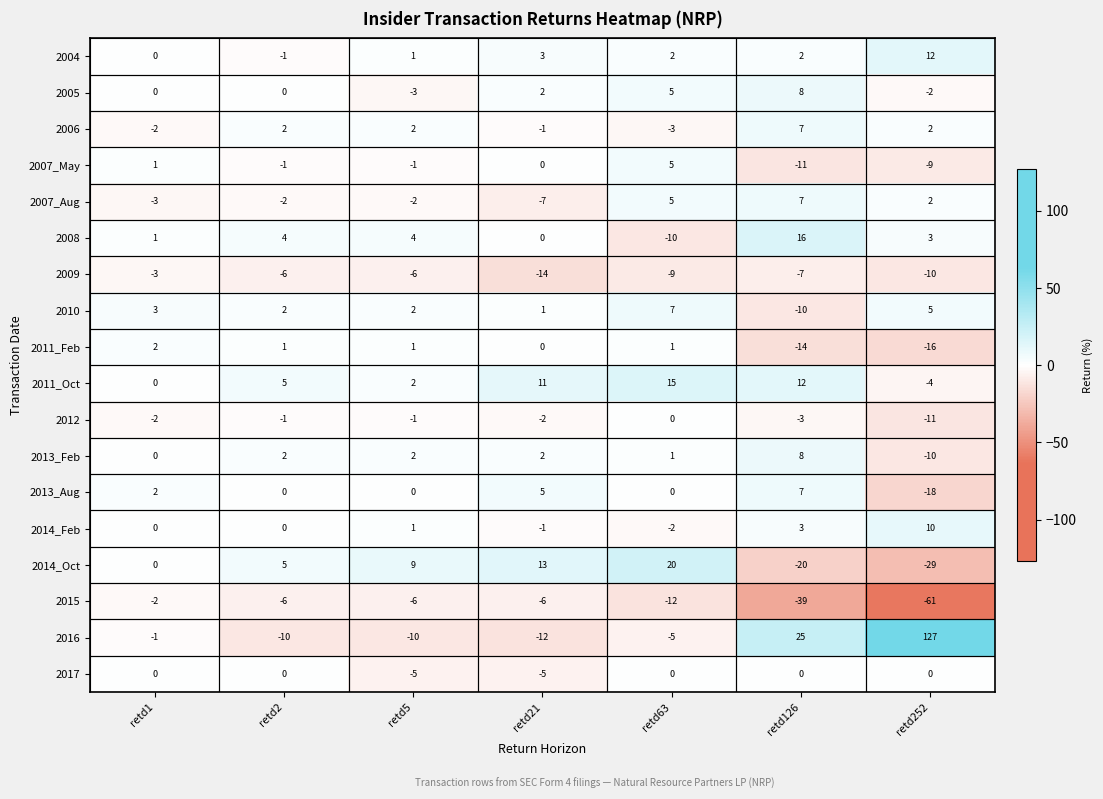

At which label does 2013_Feb reach its peak?

retd126